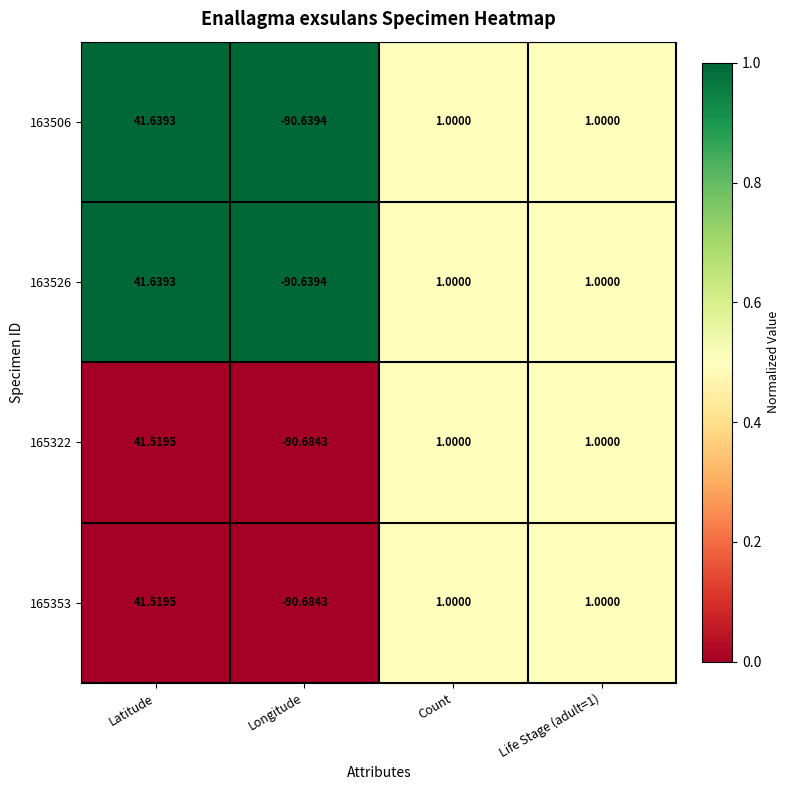

Which category has the lowest value across all series?

Longitude